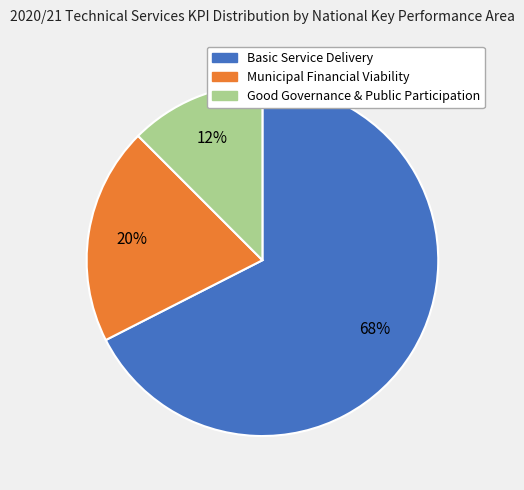

To the nearest percent, what is the average slice percentage?

33%